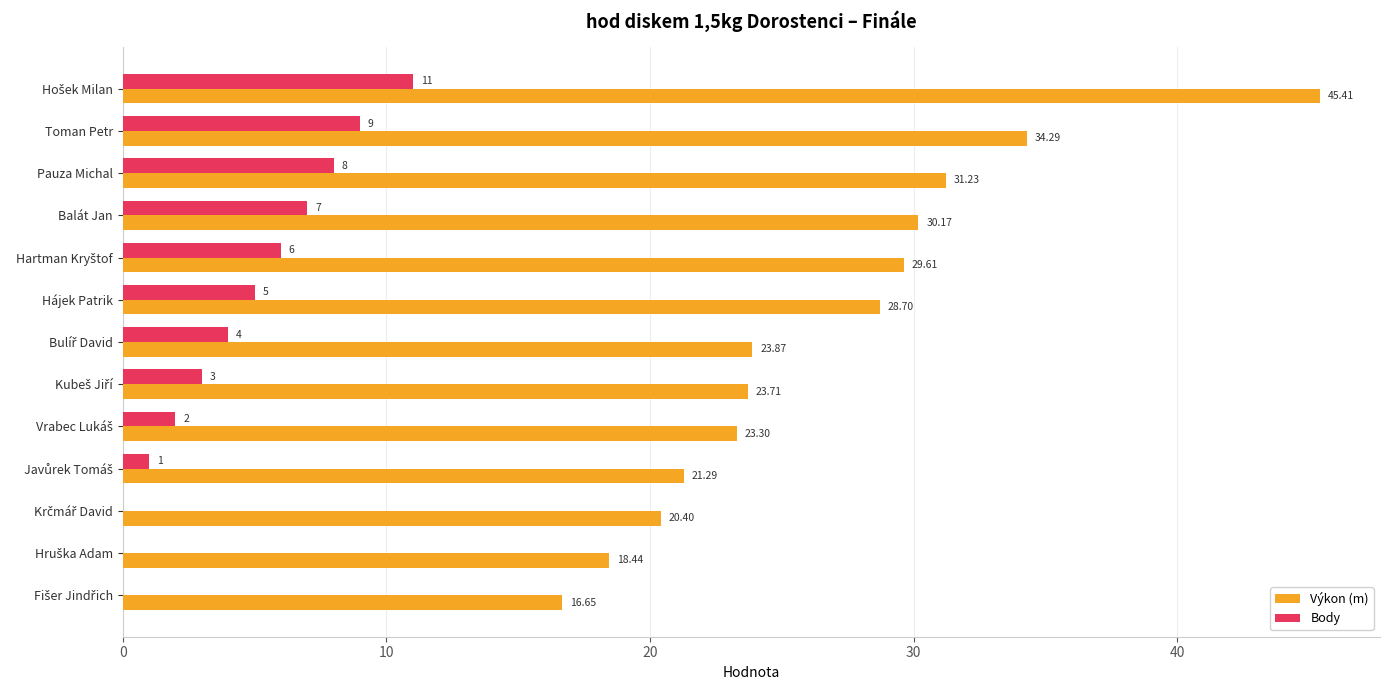

What is the sum of all Výkon (m) values?

347.1